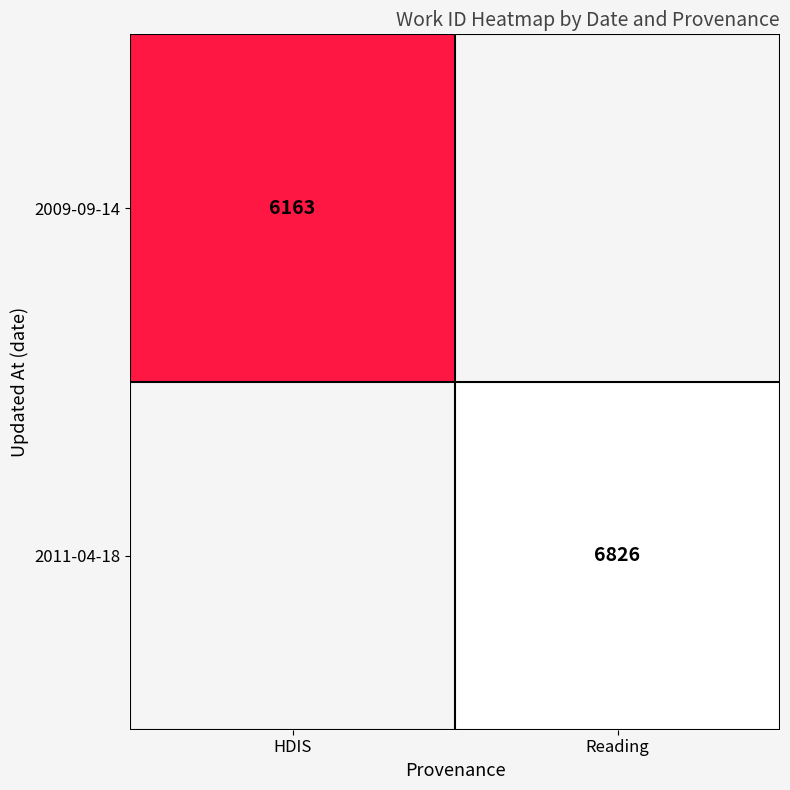

The 2009-09-14 series shows 6163 at HDIS. True or false?

True